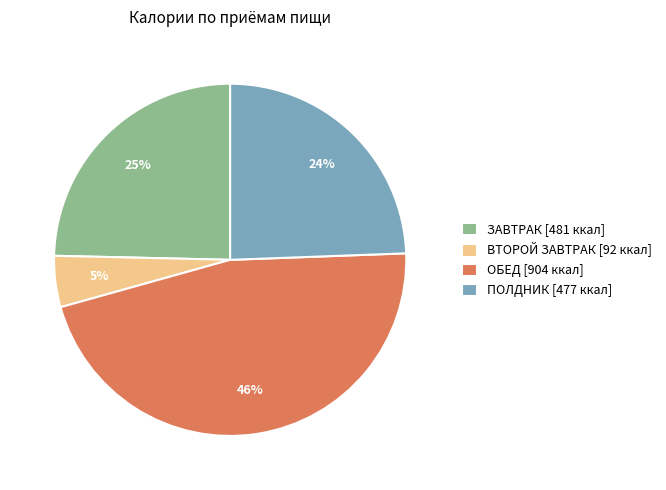

To the nearest percent, what is the average slice percentage?

25%